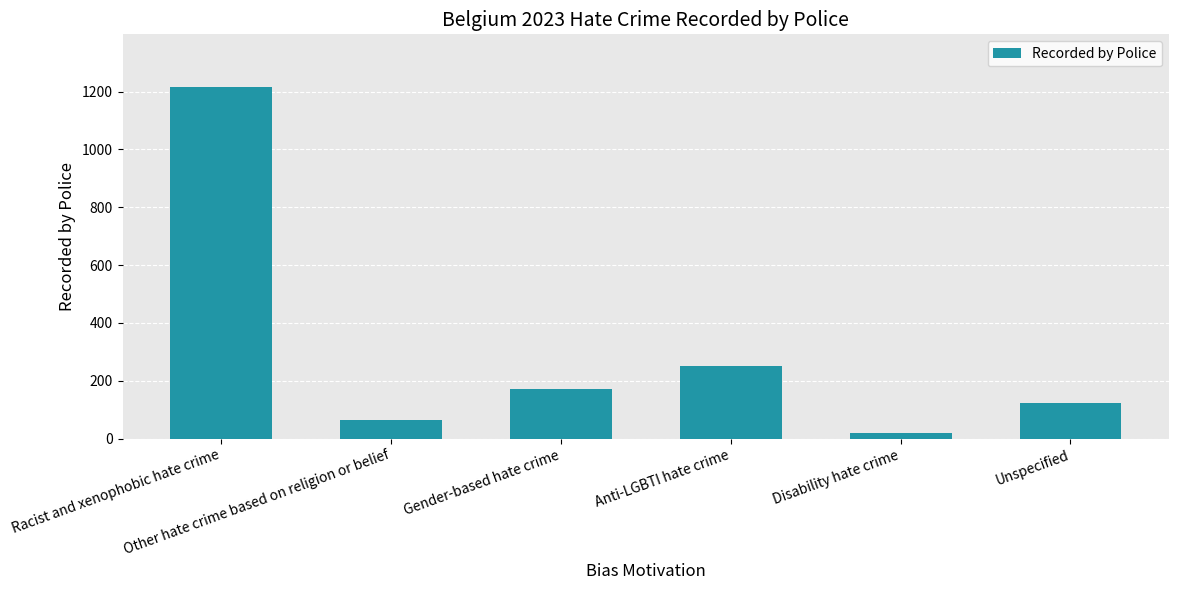

Approximately how many times larger is the value at Disability hate crime compared to Unspecified?

0.1